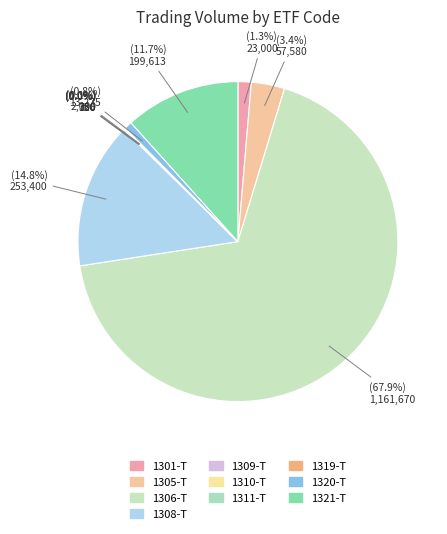

True or false: 1310-T accounts for 0% of the total.

True